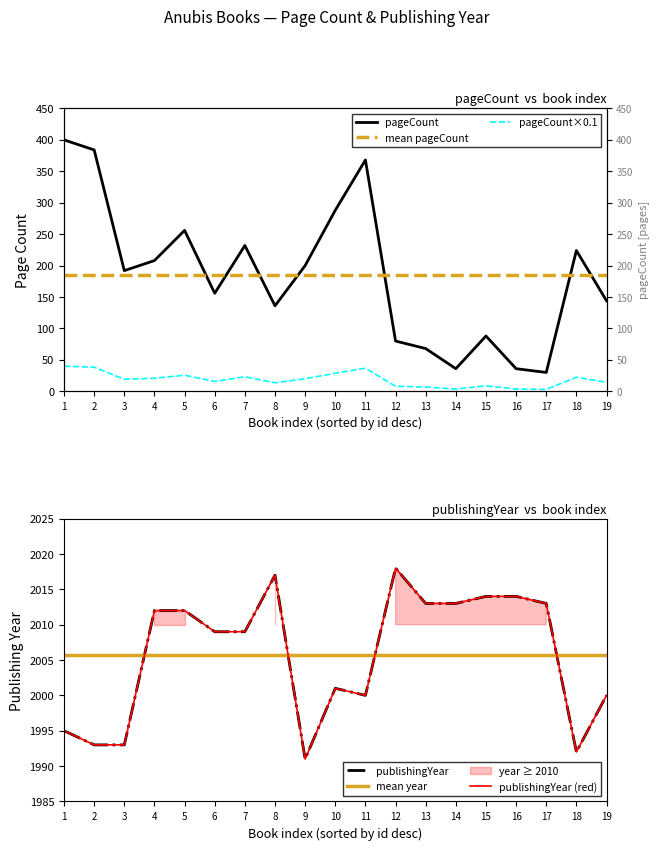

True or false: pageCount has a value of 201 at 10.

False